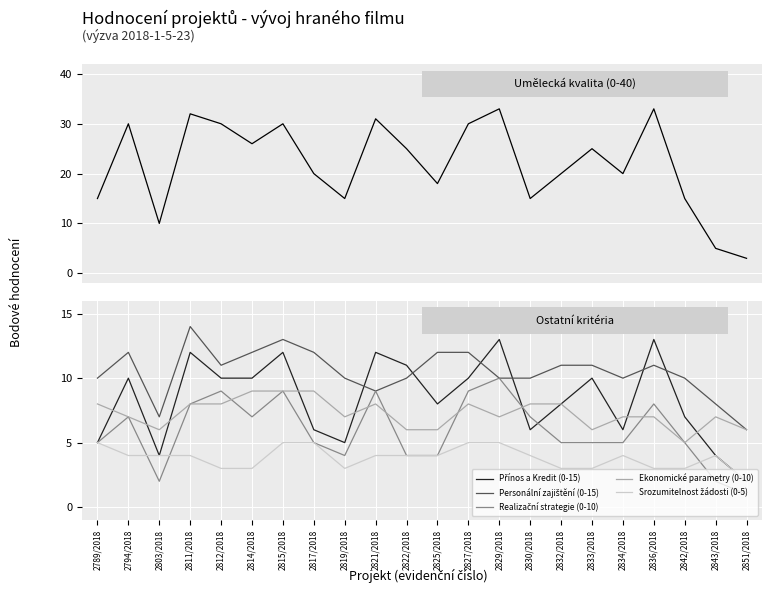

The Srozumitelnost žádosti (0-5) series shows 3 at 2836/2018. True or false?

True